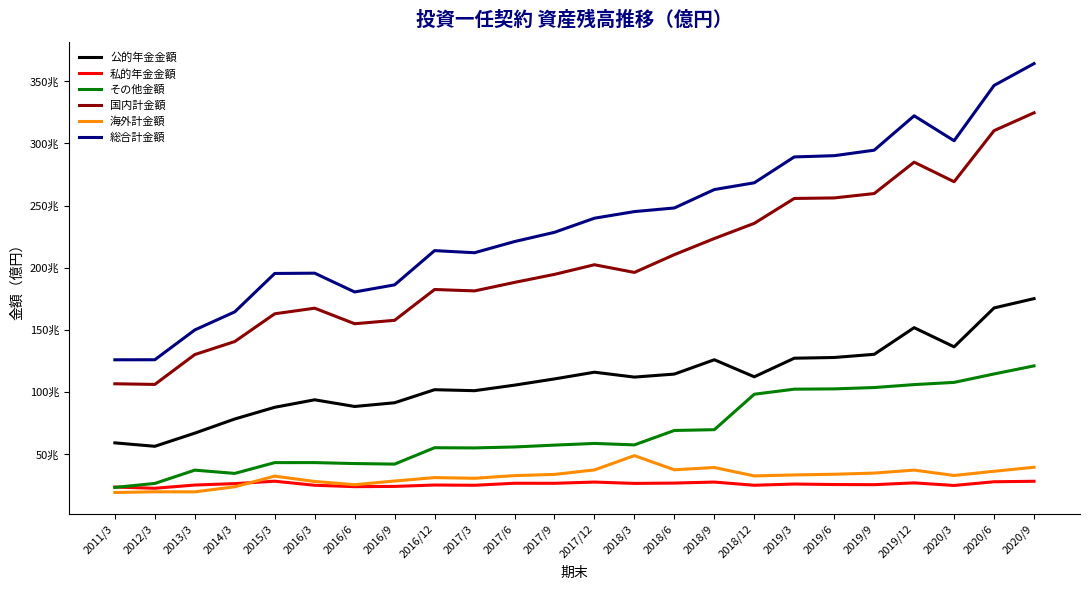

What is the label of the 21st point from the left?

2019/12